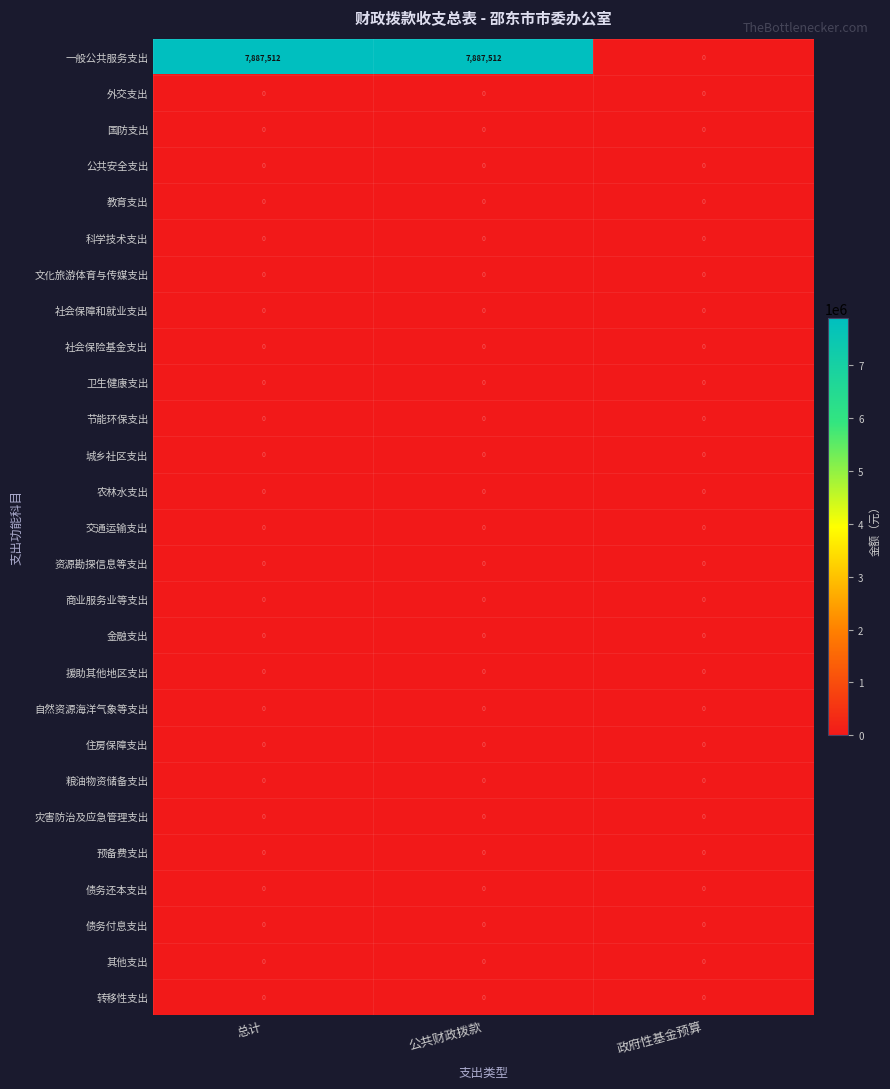

The 交通运输支出 series shows 0 at 公共财政拨款. True or false?

True